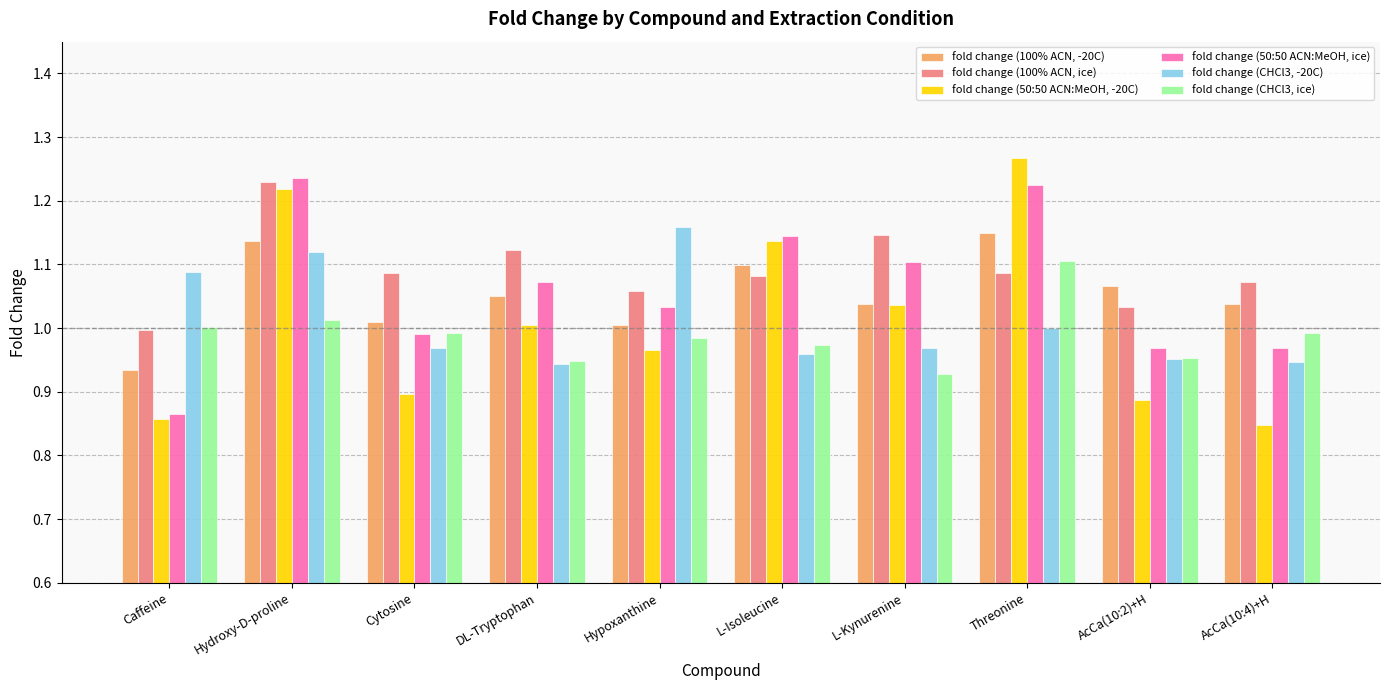

The value of fold change (100% ACN, ice) at Cytosine is 1.1. True or false?

True